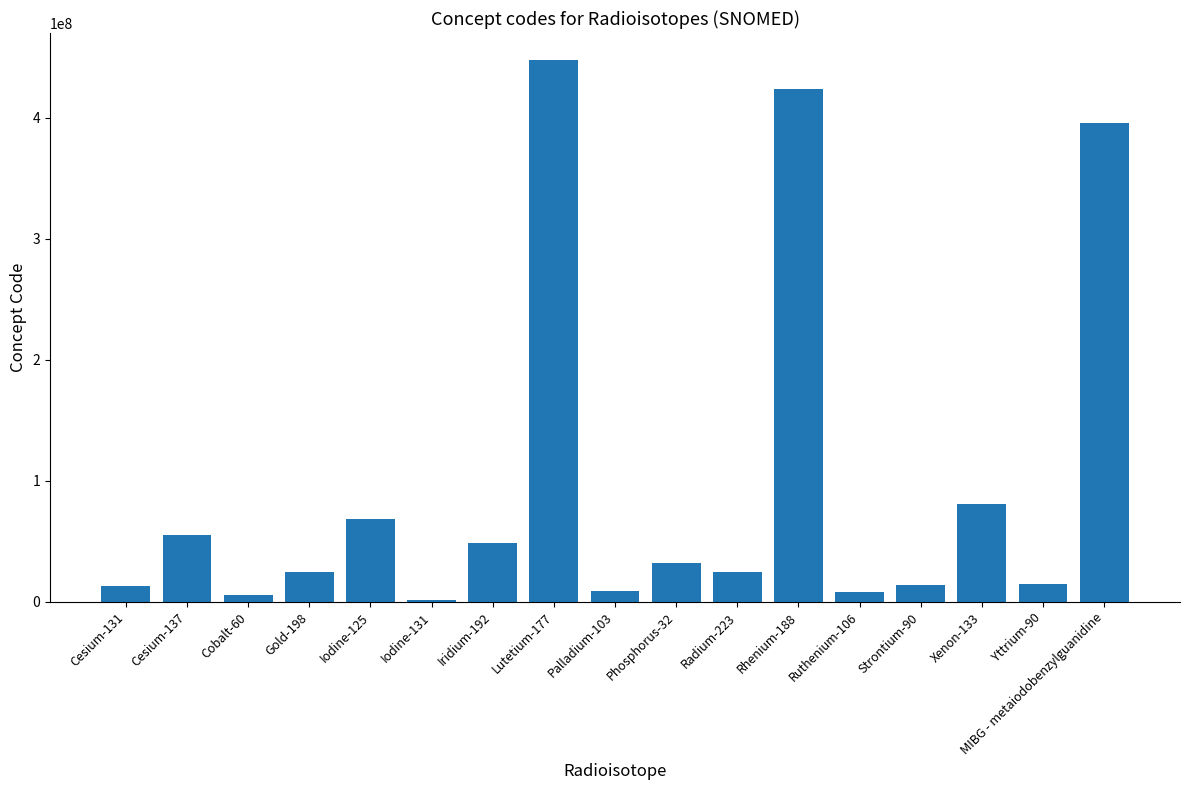

Is it true that the value at Cesium-137 is 55117002?

True